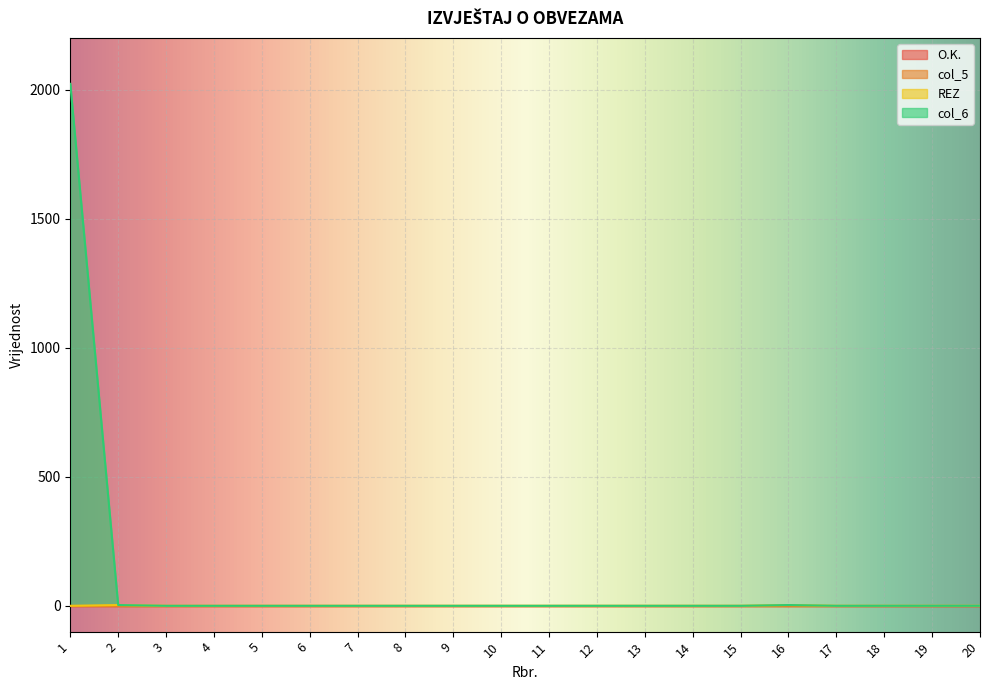

Is it true that col_6 equals 772 at 15?

False